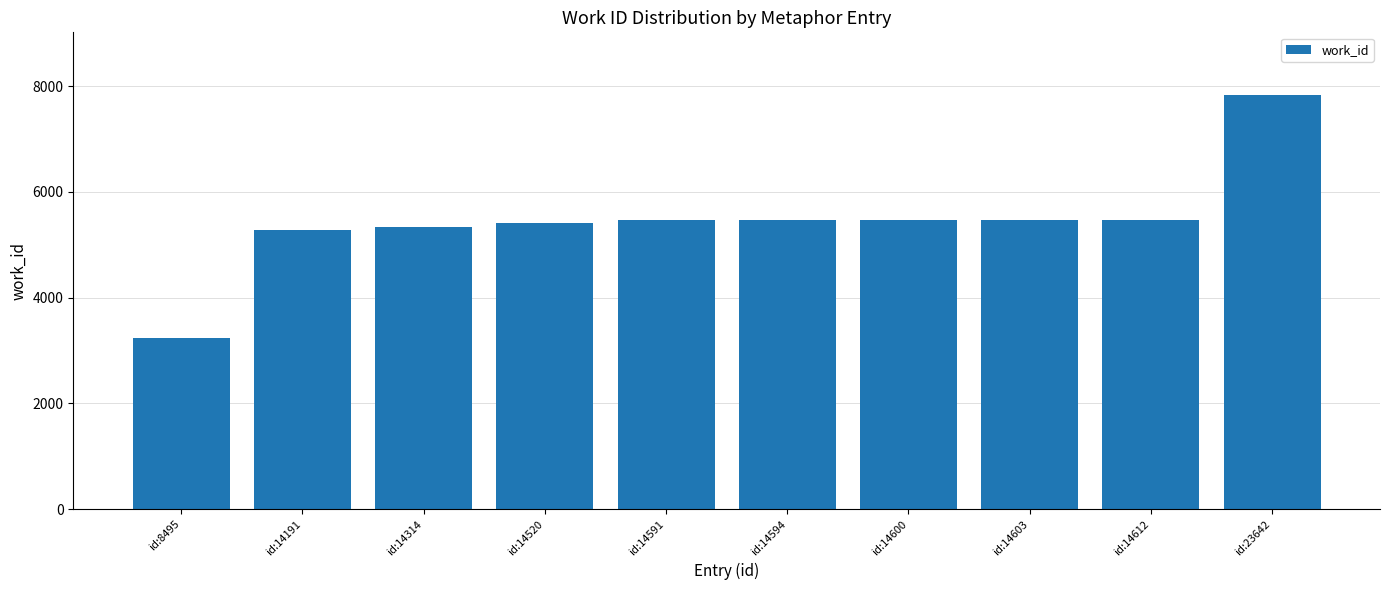

Does the chart contain stacked bars?

No